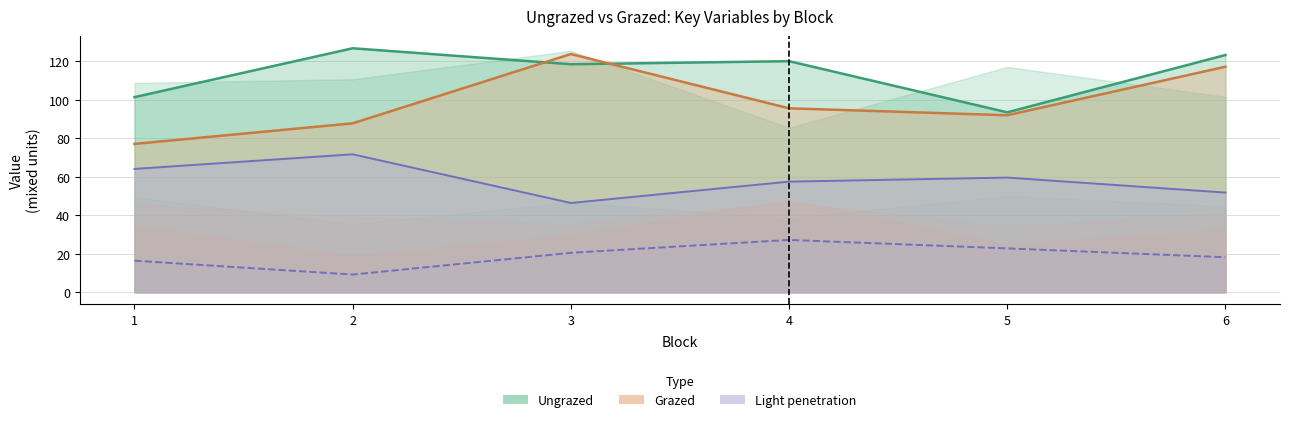

What is the value of the L. chinensis Grazed (line) point at the 6th from the left?

117.2